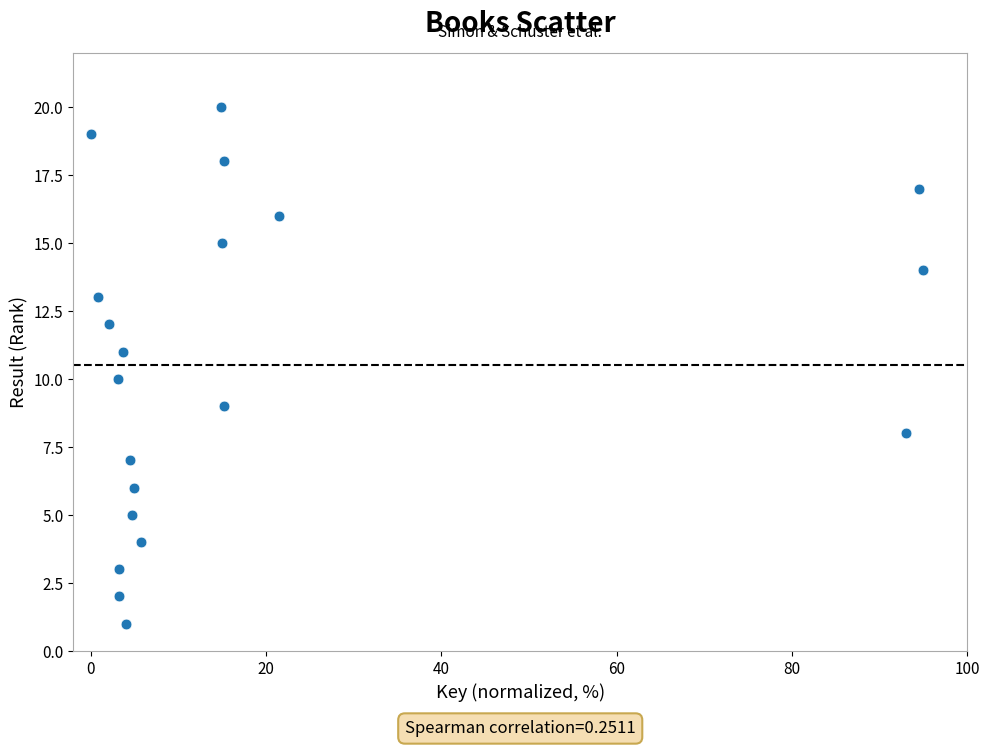

Count the number of points in this scatter plot.

20